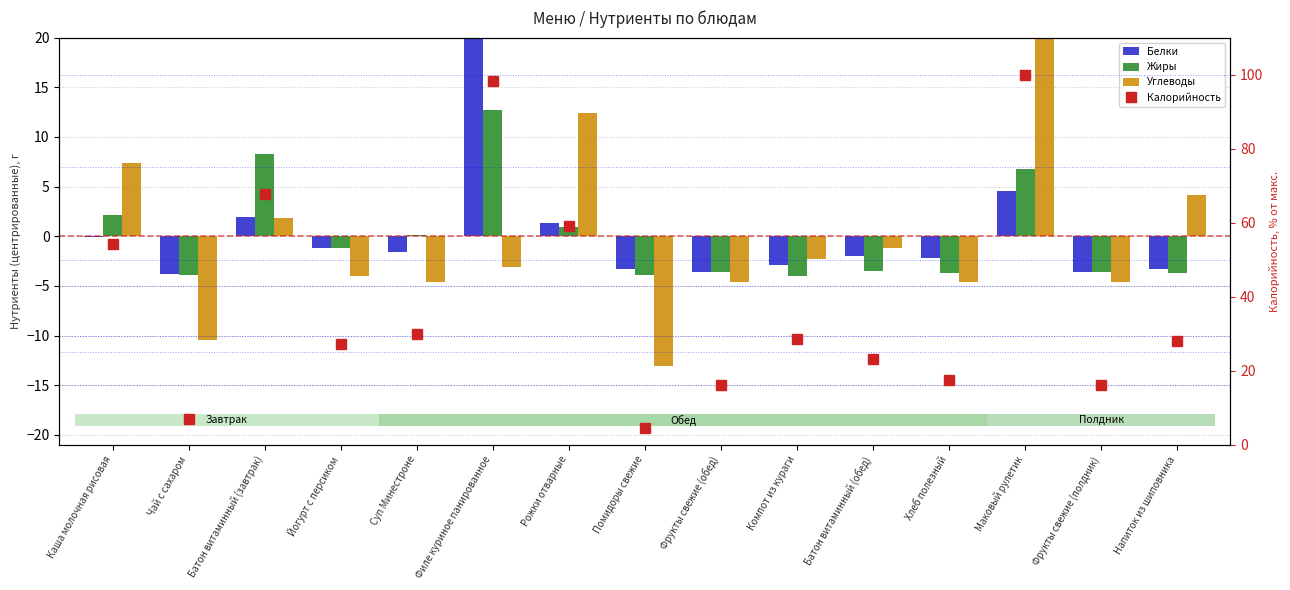

Which category has the lowest value in the Жиры series?

Компот из кураги